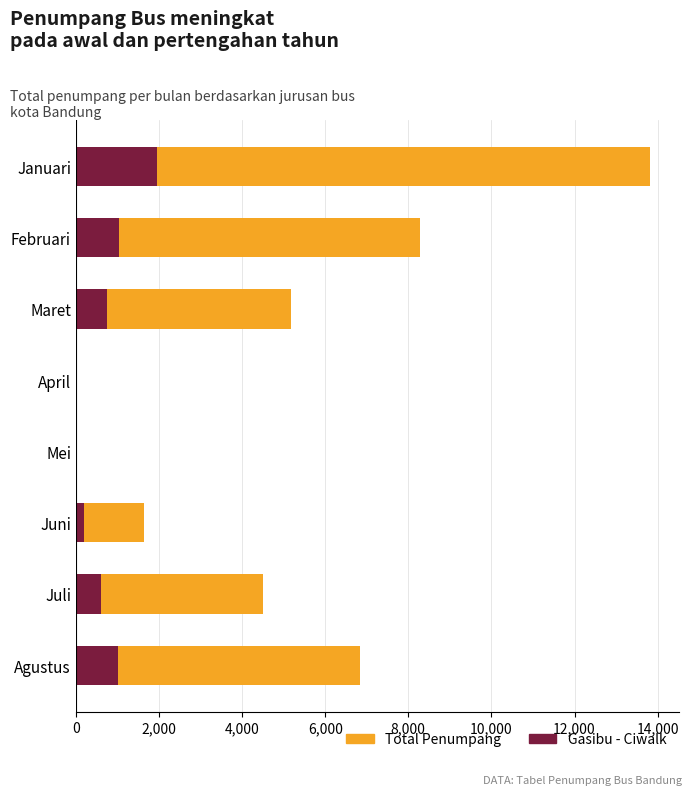

How many bars are there in total?

16